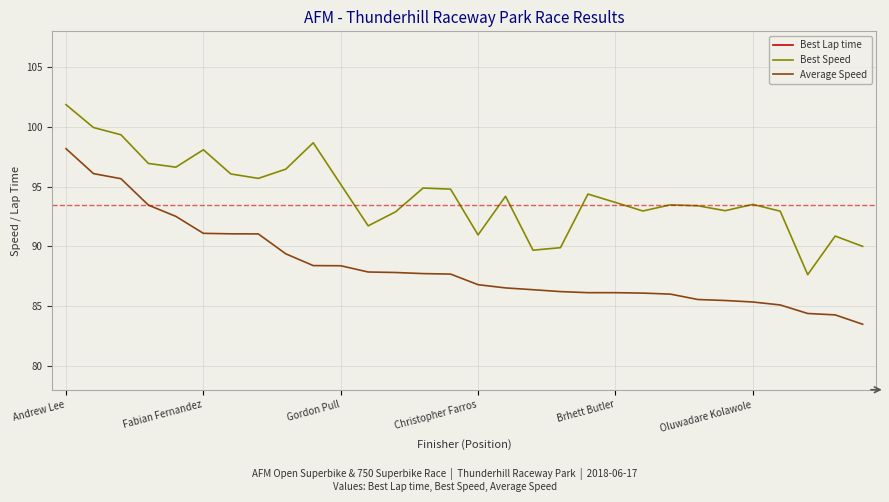

Where does the Best Lap time series first go above 119?

11